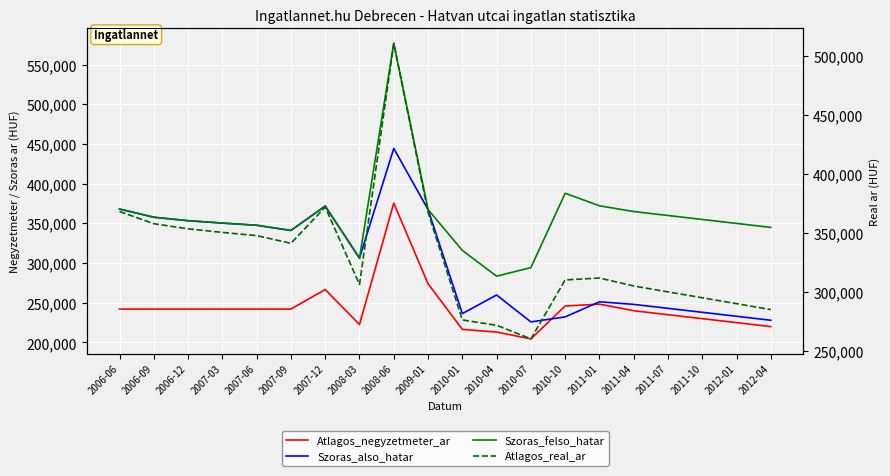

True or false: Atlagos_real_ar and Szoras_also_hatar intersect in this chart.

False